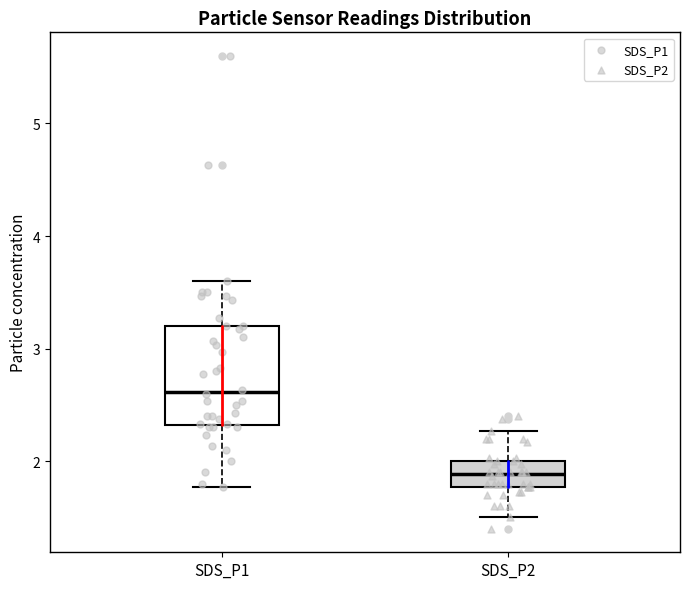

Where is the lower edge of the box for SDS_P2 on the y-axis? The values are not printed on the chart, so give them approximately, as read against the axis.

1.8